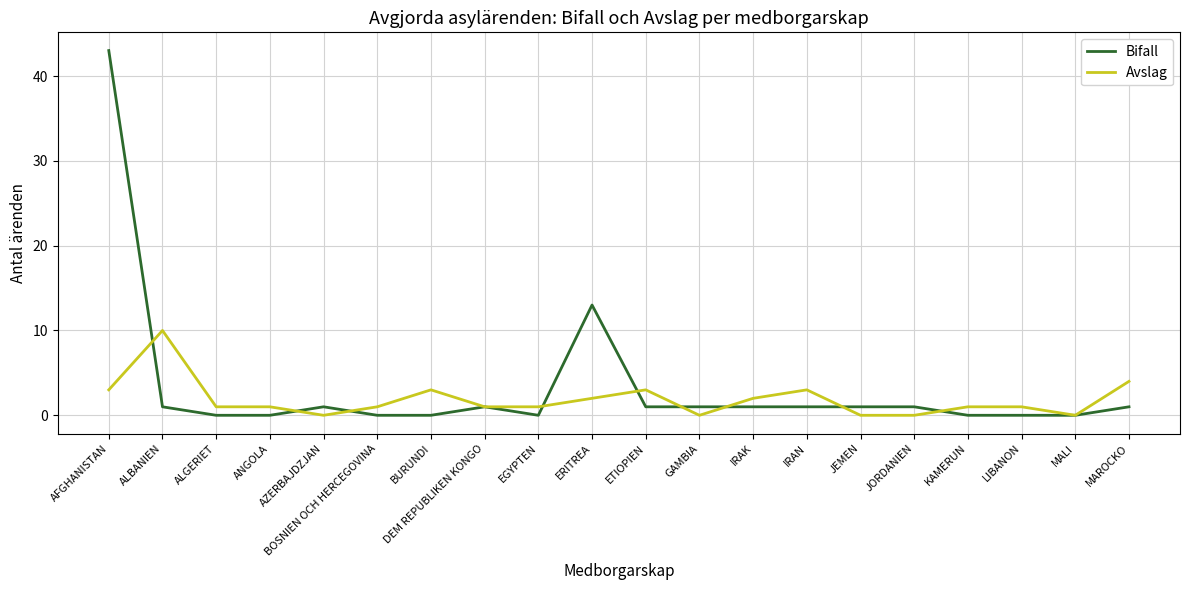

What are all the series names shown in the legend?

Bifall, Avslag